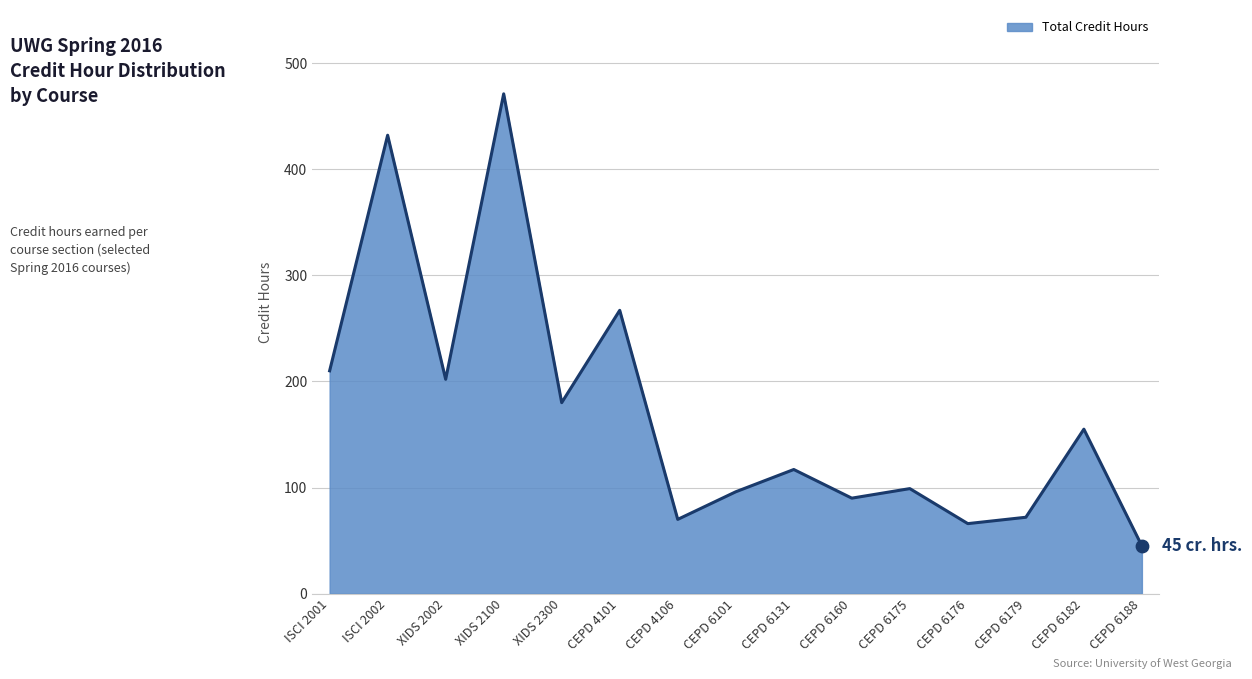

Between CEPD 6175 and ISCI 2001, which is larger?

ISCI 2001